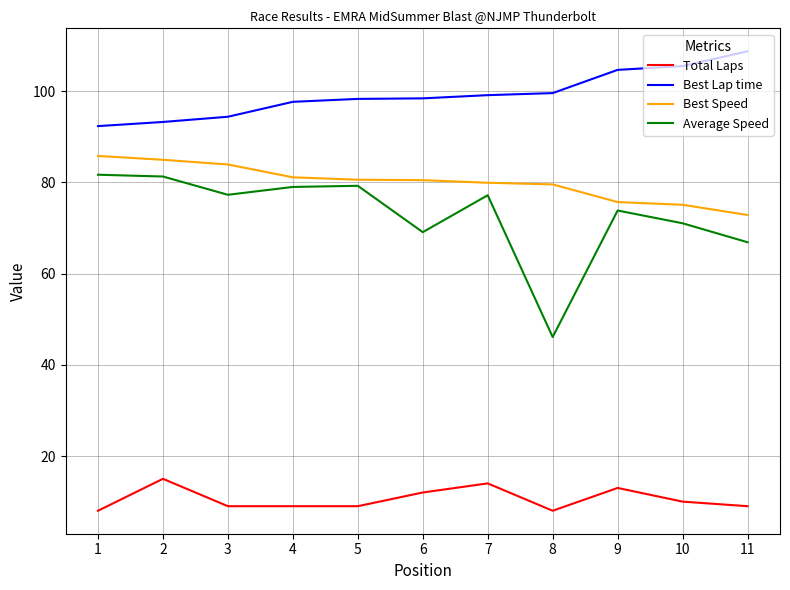

Does the chart have visible grid lines?

Yes